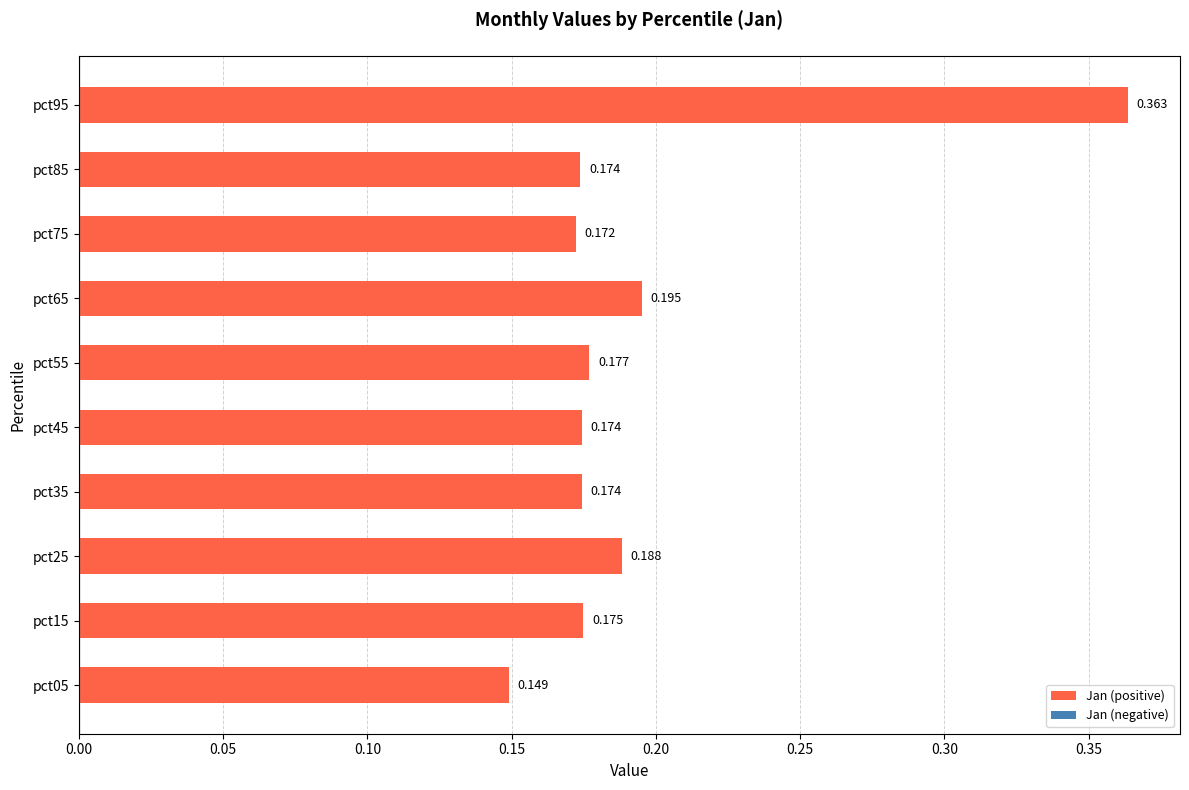

How many bars are there in total?

10